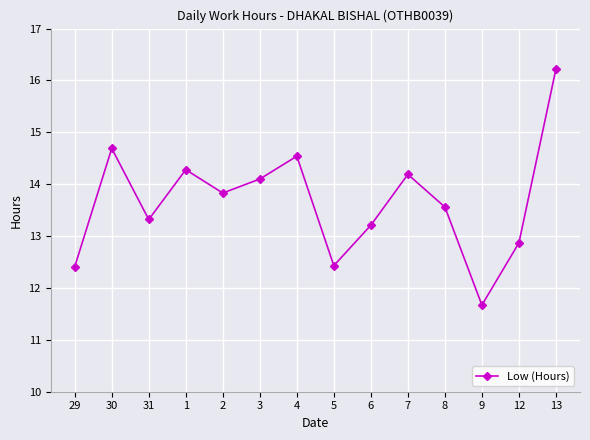

The chart shows a value of 3.0 at 30. True or false?

False